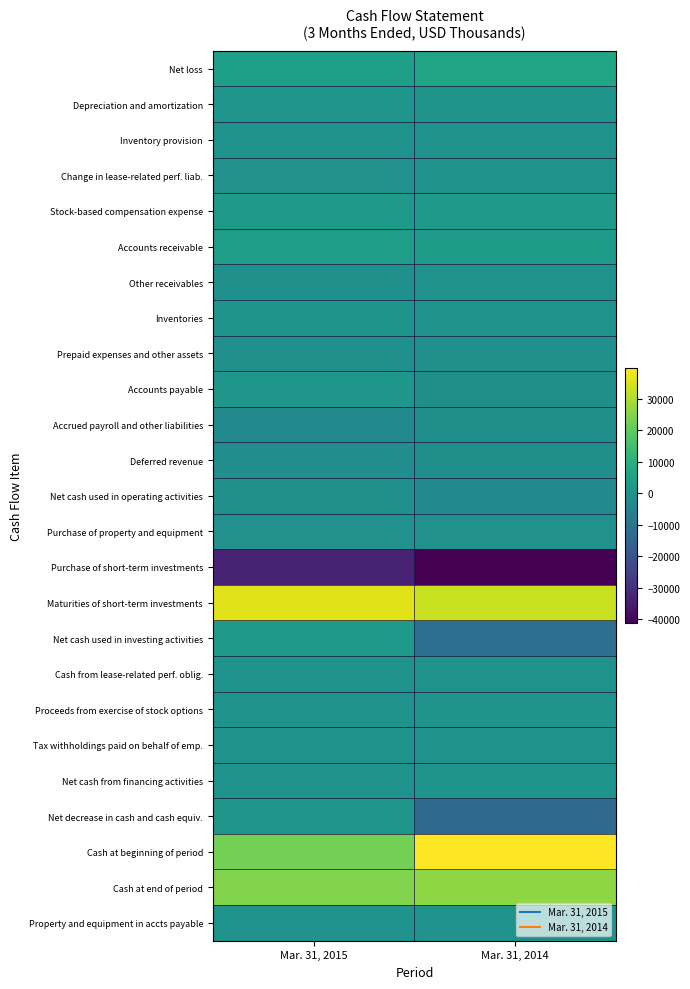

How many distinct data groups are displayed?

25